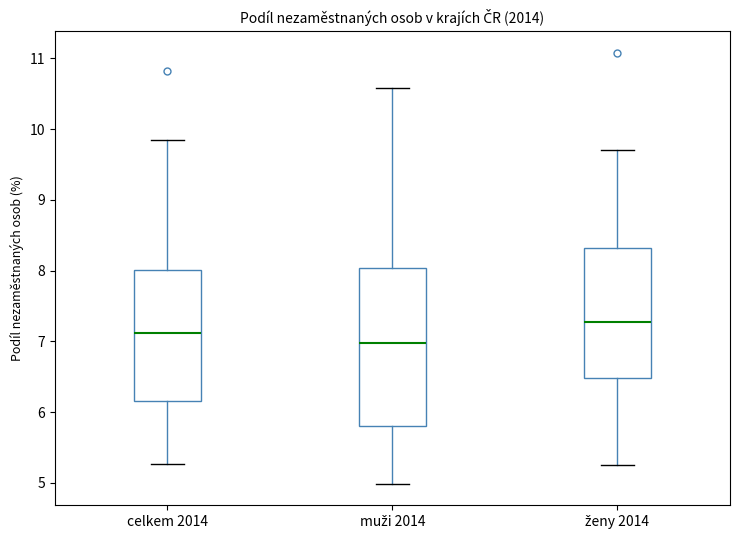

Which box is the tallest, from its lower edge to its upper edge?

muži 2014